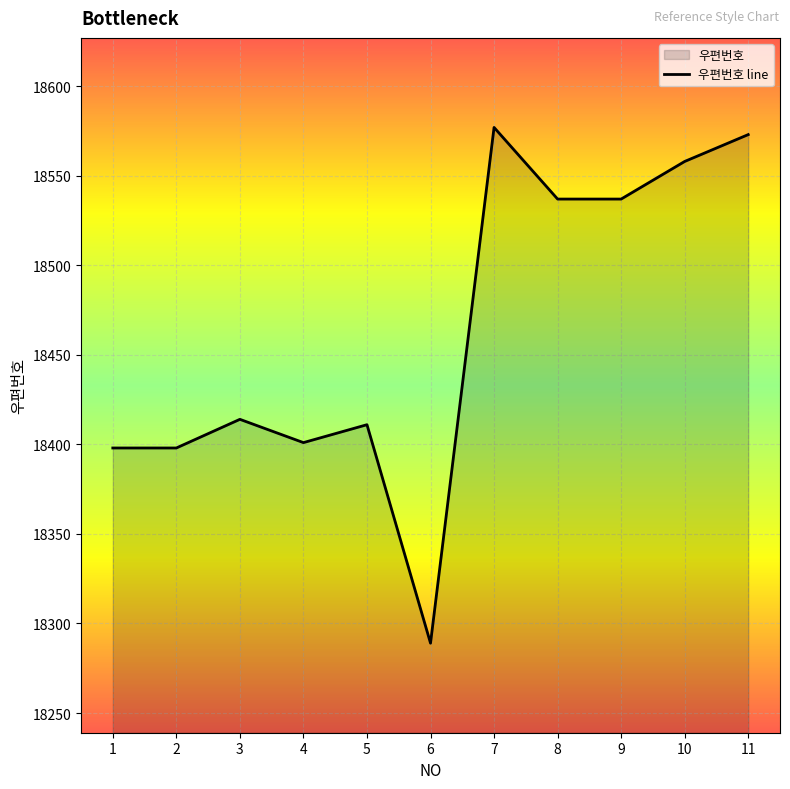

At which category does the data reach its first local valley?

4